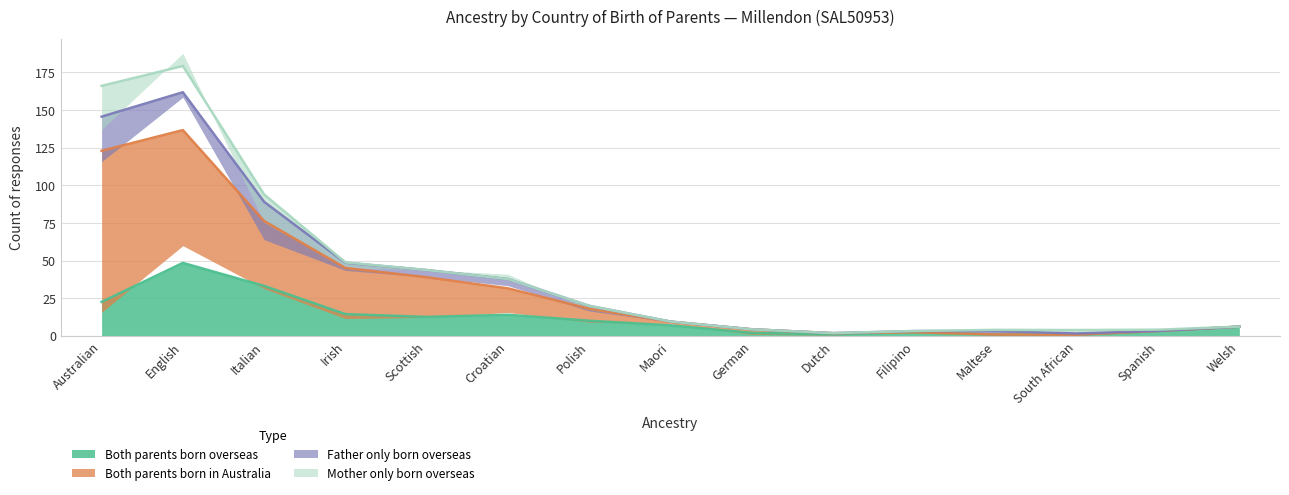

Which category has the lowest value in the Both parents born overseas series?

German